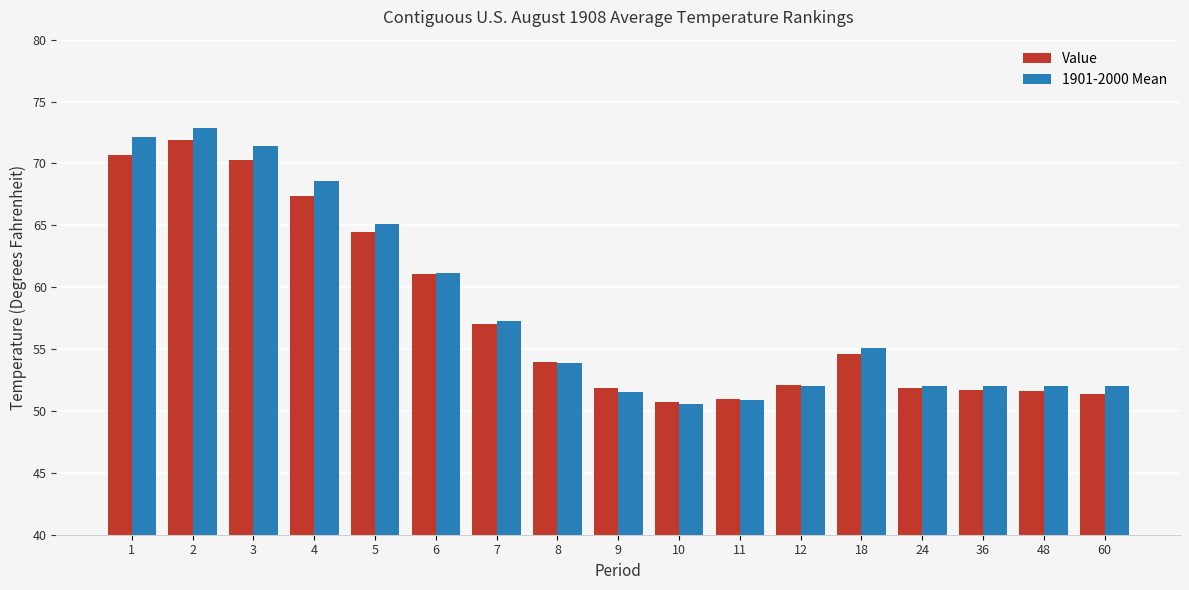

What is the difference between the maximum and minimum values in the Value series?

21.2